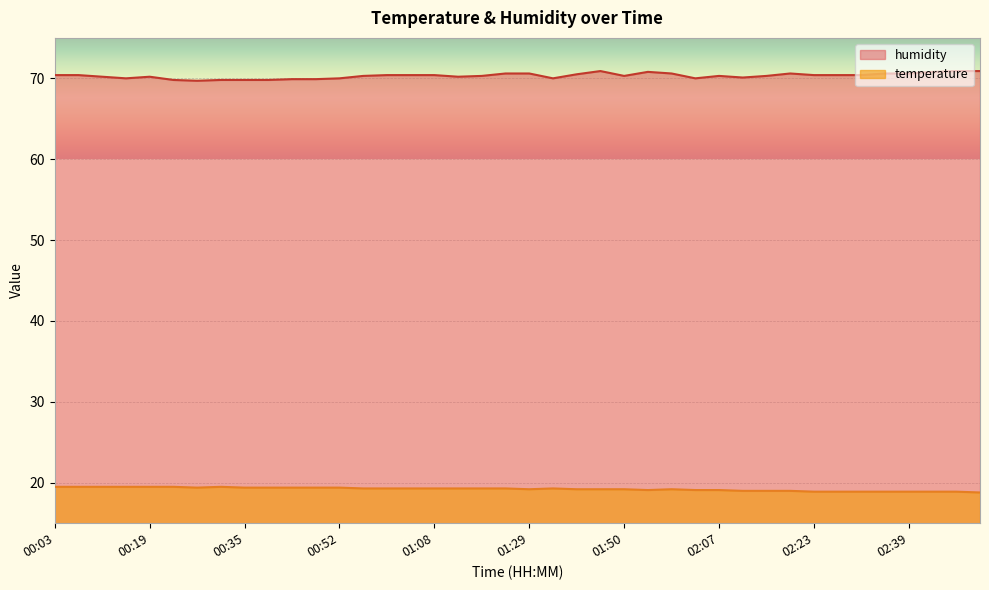

Reading left to right, extract all data points from this chart.

temperature: 19.5	19.5	19.5	19.5	19.5	19.5	19.4	19.5	19.4	19.4	19.4	19.4	19.4	19.3	19.3	19.3	19.3	19.3	19.3	19.3	19.2	19.3	19.2	19.2	19.2	19.1	19.2	19.1	19.1	19.0	19.0	19.0	18.9	18.9	18.9	18.9	18.9	18.9	18.9	18.8
humidity: 70.4	70.4	70.2	70.0	70.2	69.8	69.7	69.8	69.8	69.8	69.9	69.9	70.0	70.3	70.4	70.4	70.4	70.2	70.3	70.6	70.6	70.0	70.5	70.9	70.3	70.8	70.6	70.0	70.3	70.1	70.3	70.6	70.4	70.4	70.4	70.6	70.6	70.8	70.9	70.9